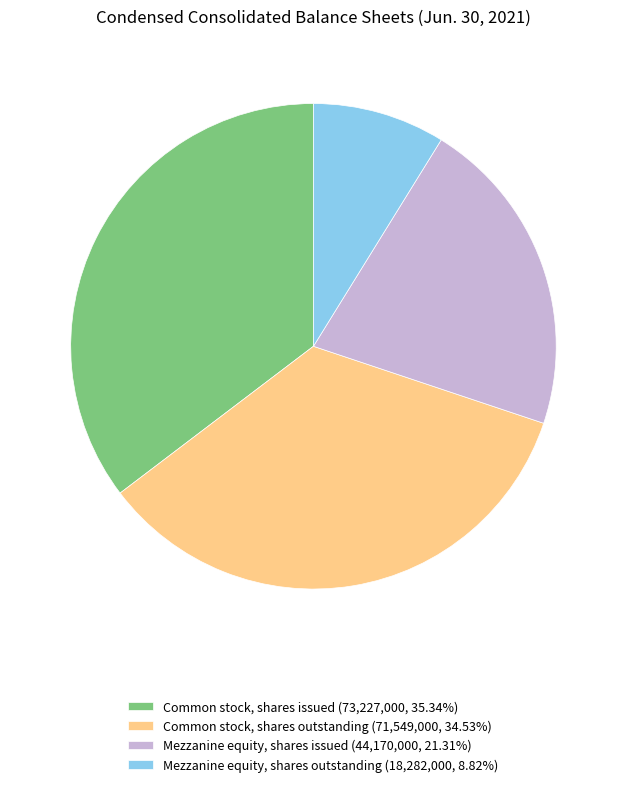

What is the ratio of the value at Mezzanine equity, shares issued (44,170,000, 21.31%) to the value at Mezzanine equity, shares outstanding (18,282,000, 8.82%)?

2.4